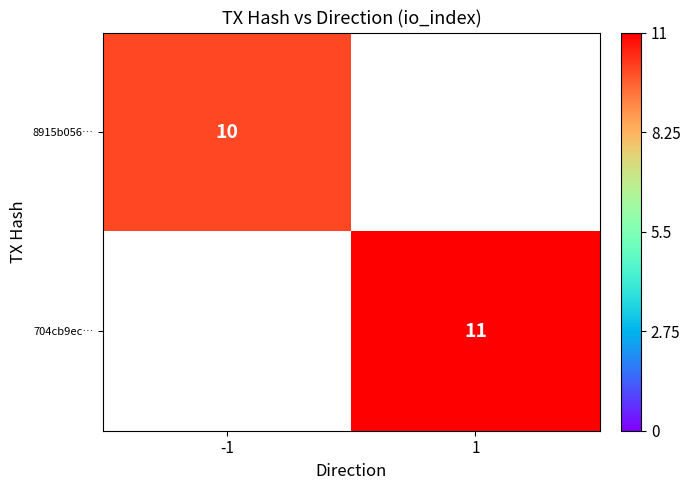

True or false: 704cb9ec… has a value of 20 at 1.

False